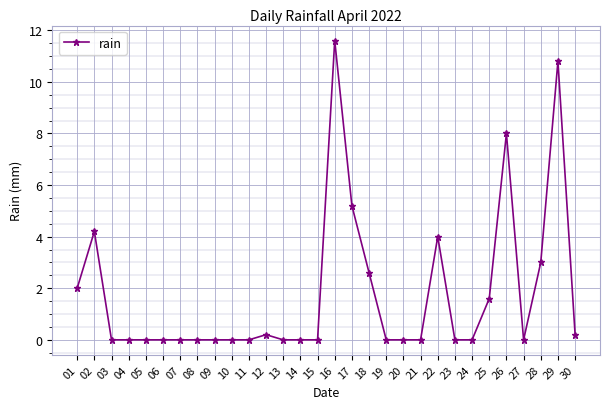

Does the chart have visible grid lines?

Yes